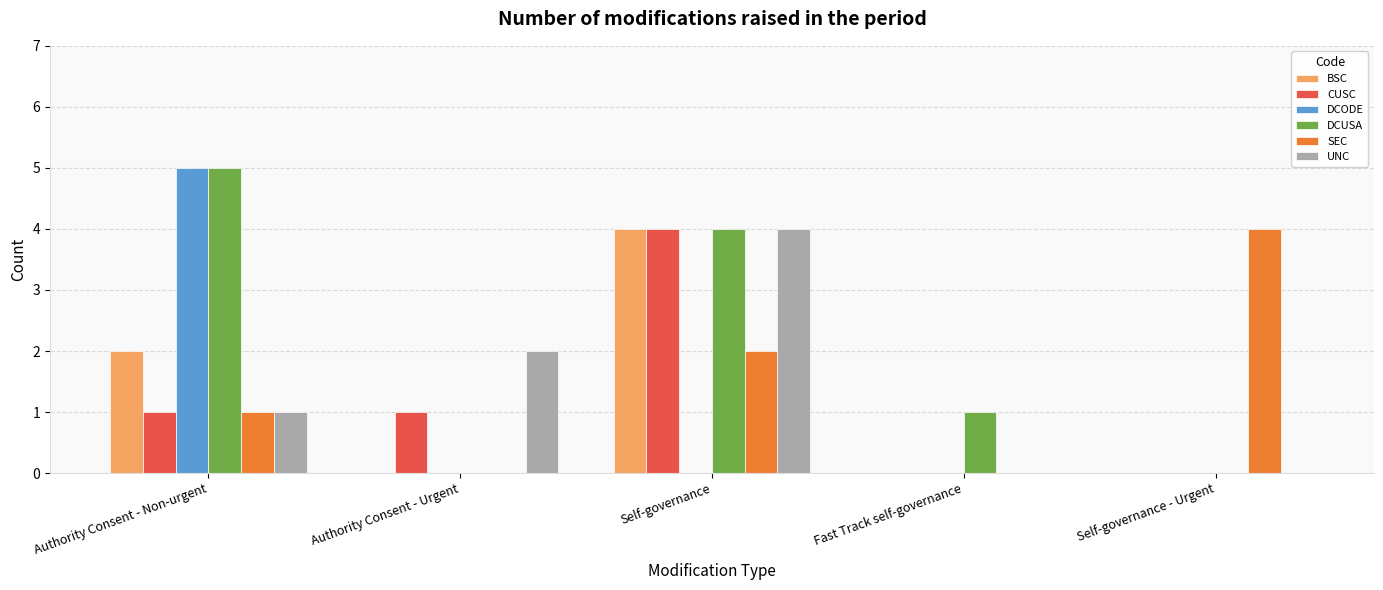

Are the bars grouped side by side (vs. stacked)?

Yes